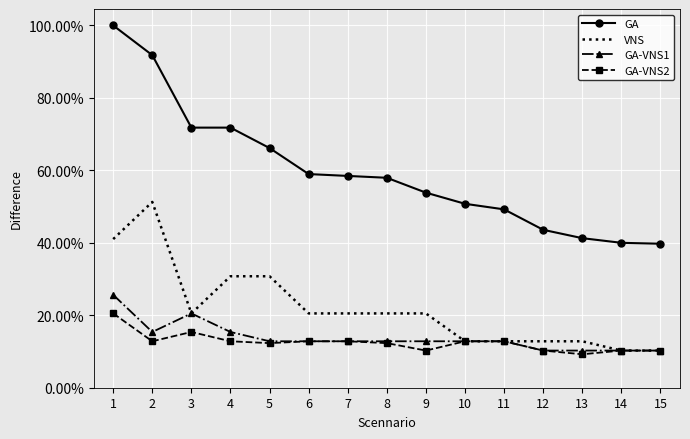

What are all the series names shown in the legend?

GA, VNS, GA-VNS1, GA-VNS2